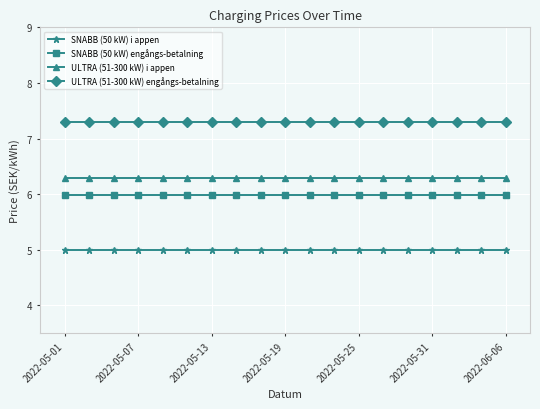

Which series has the largest total across all categories?

ULTRA (51-300 kW) engångs-betalning